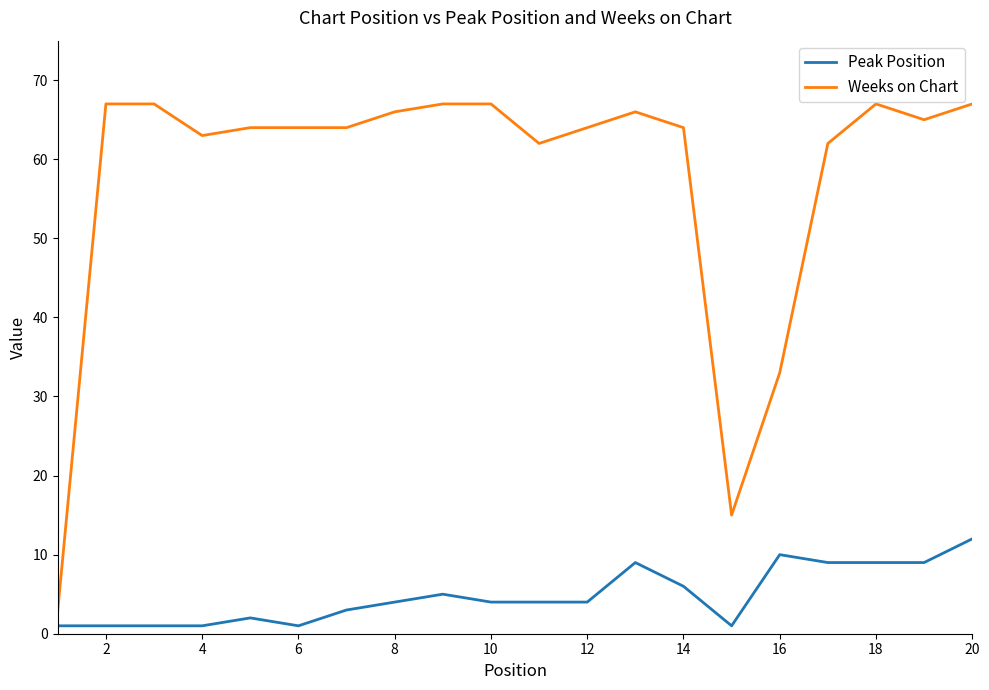

What is the difference between the maximum and minimum values in the Weeks on Chart series?

64